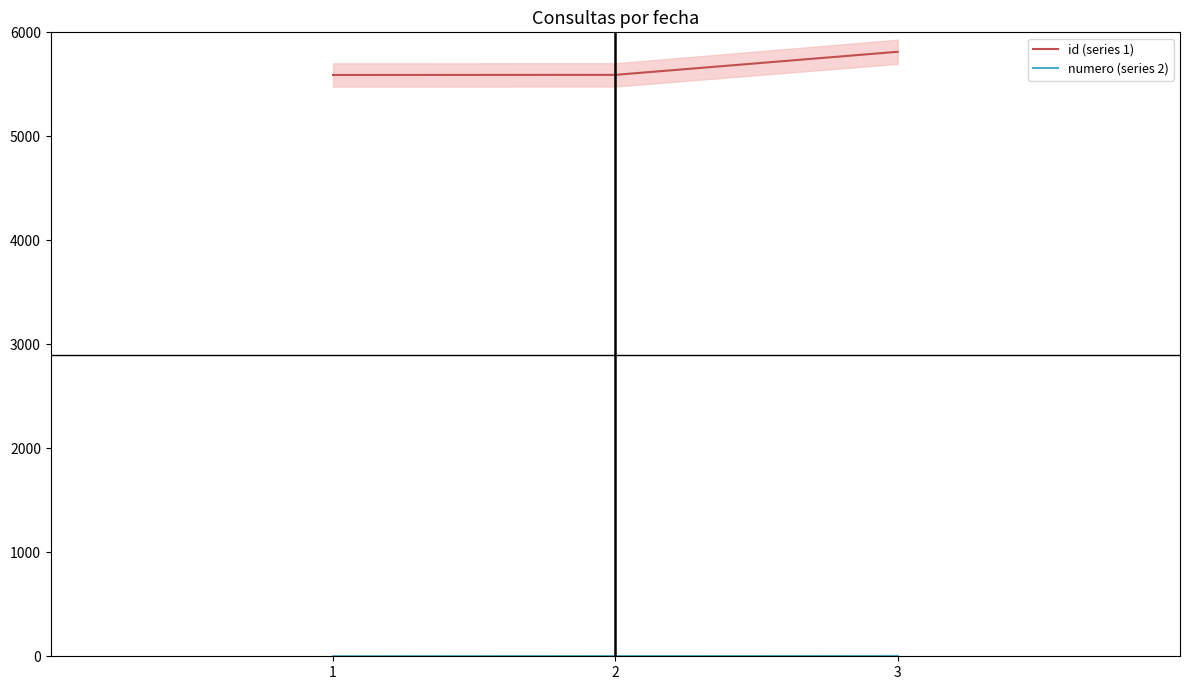

What is the total value across all series at 1?

5591